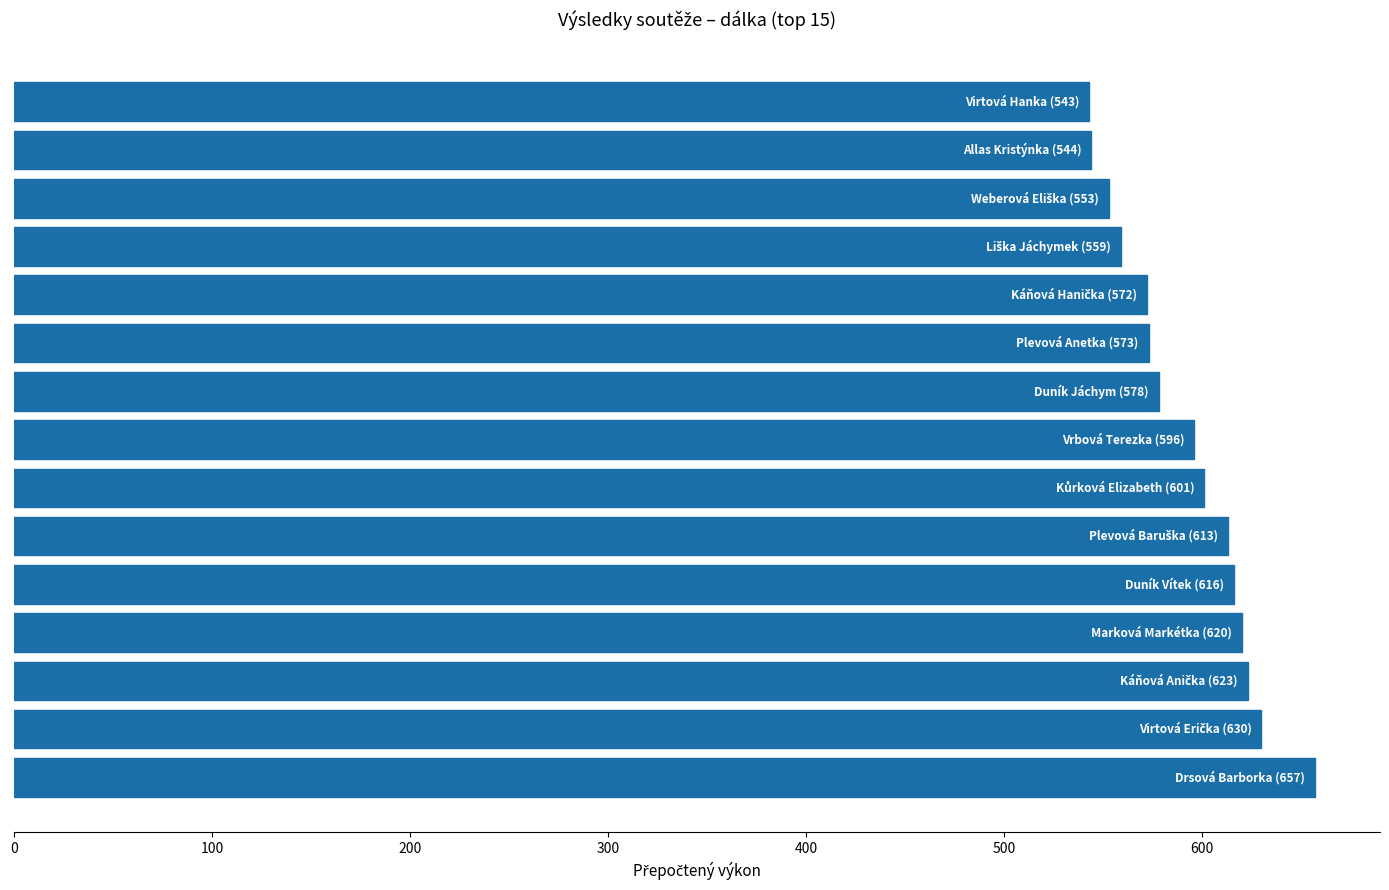

Does the chart contain stacked bars?

No